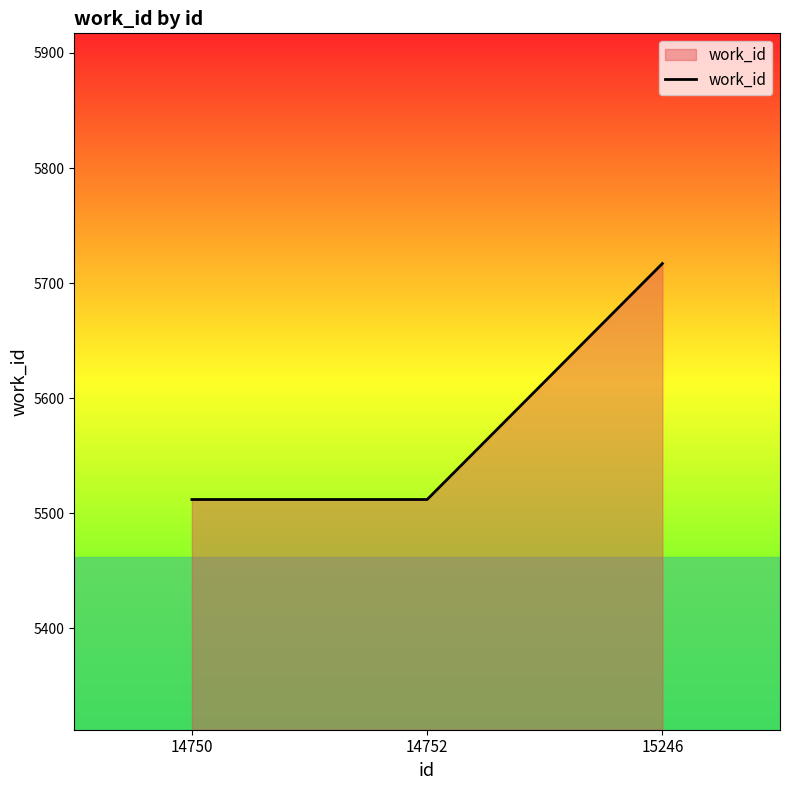

Does the chart display data point markers on the line(s)?

No